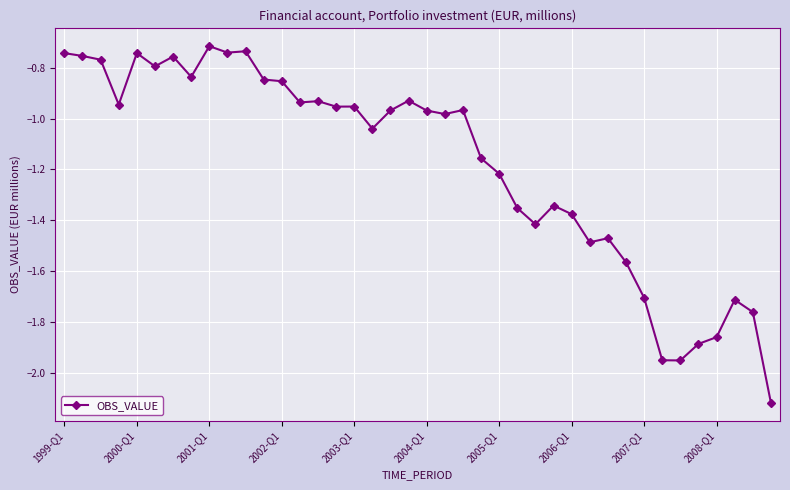

What is the difference between the second highest and second lowest values?

1.2